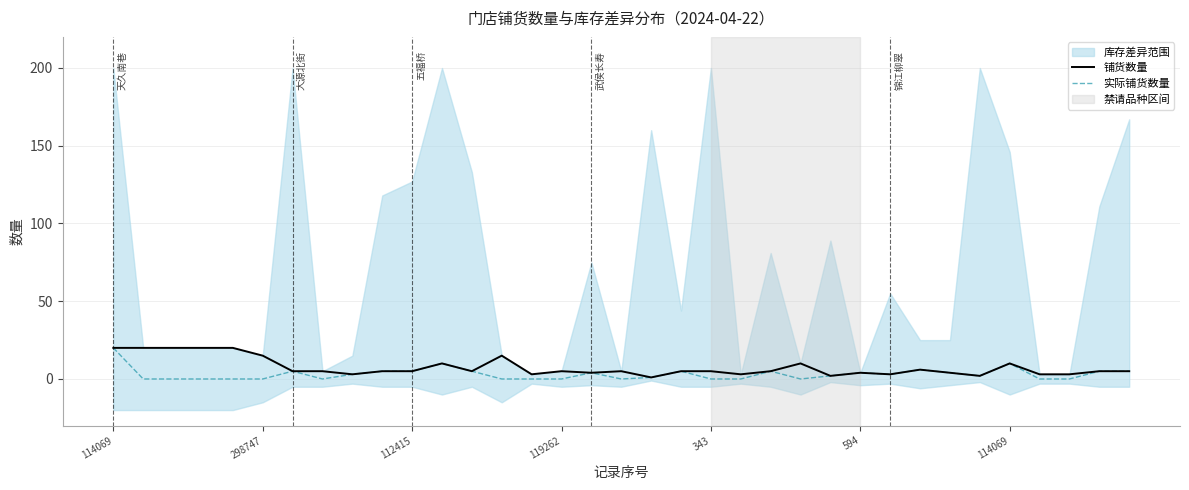

The 实际铺货数量 series shows 4 at 594. True or false?

True